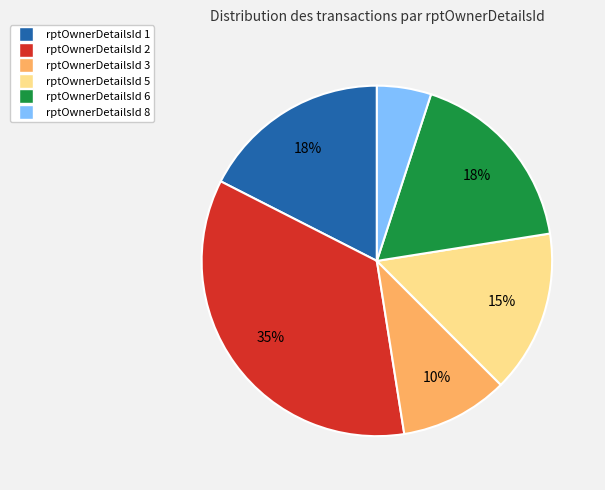

How many slices are in this pie chart?

6